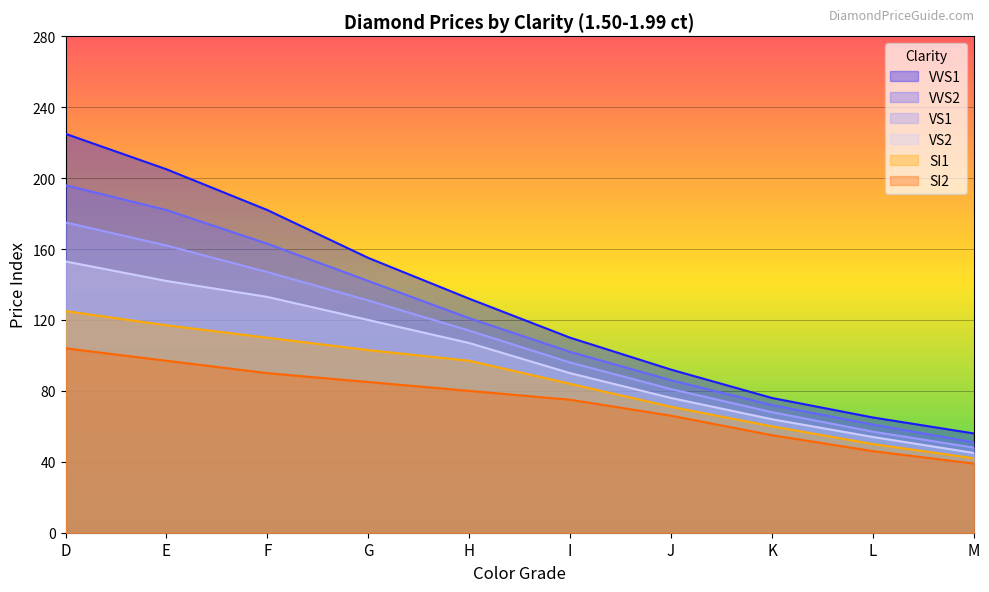

How many lines are shown in the chart?

6